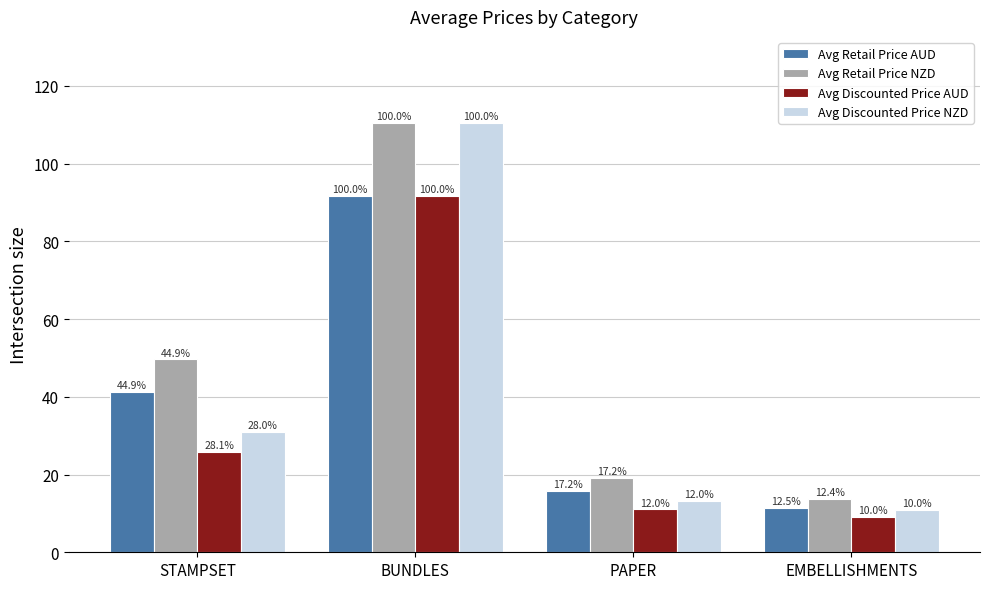

True or false: Avg Discounted Price AUD has a value of 5.0 at EMBELLISHMENTS.

False